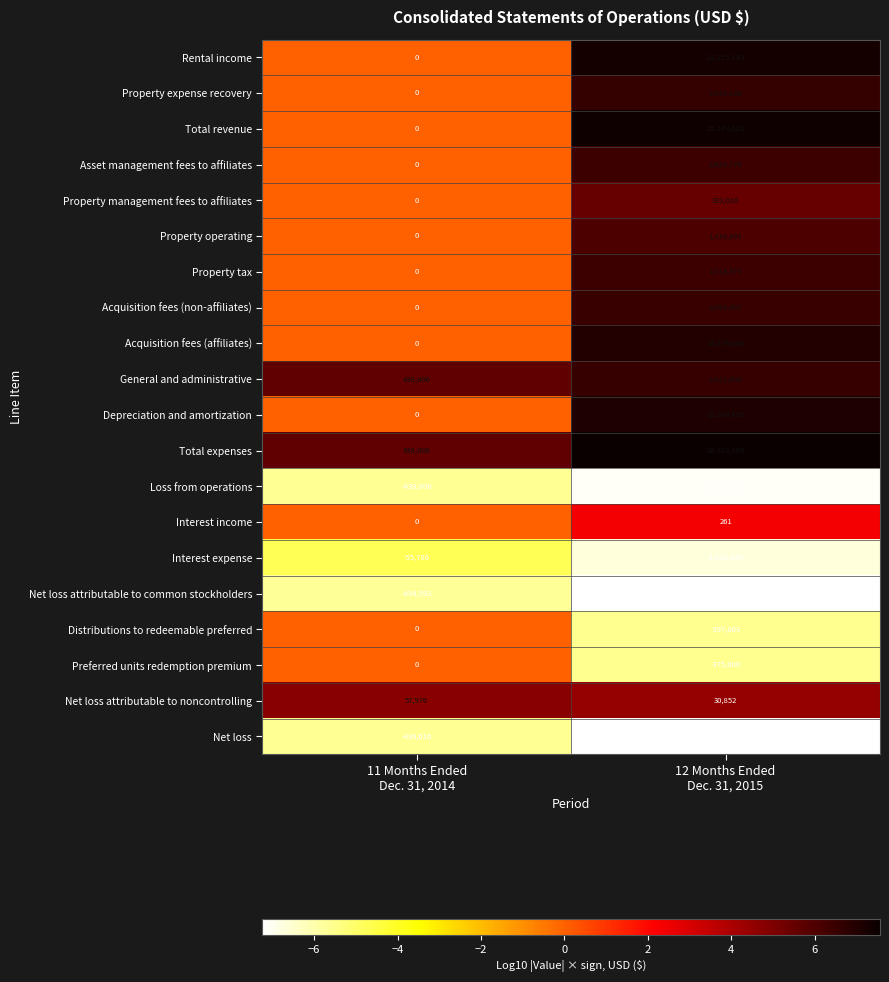

Which series has the largest range (max minus min)?

Total expenses